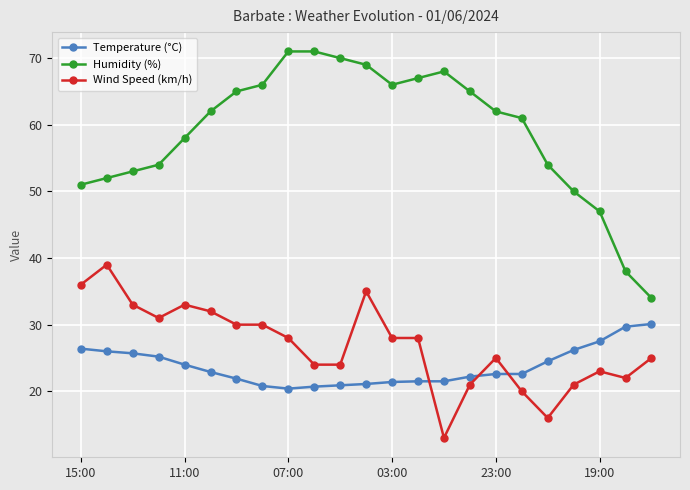

Does the chart have visible grid lines?

Yes